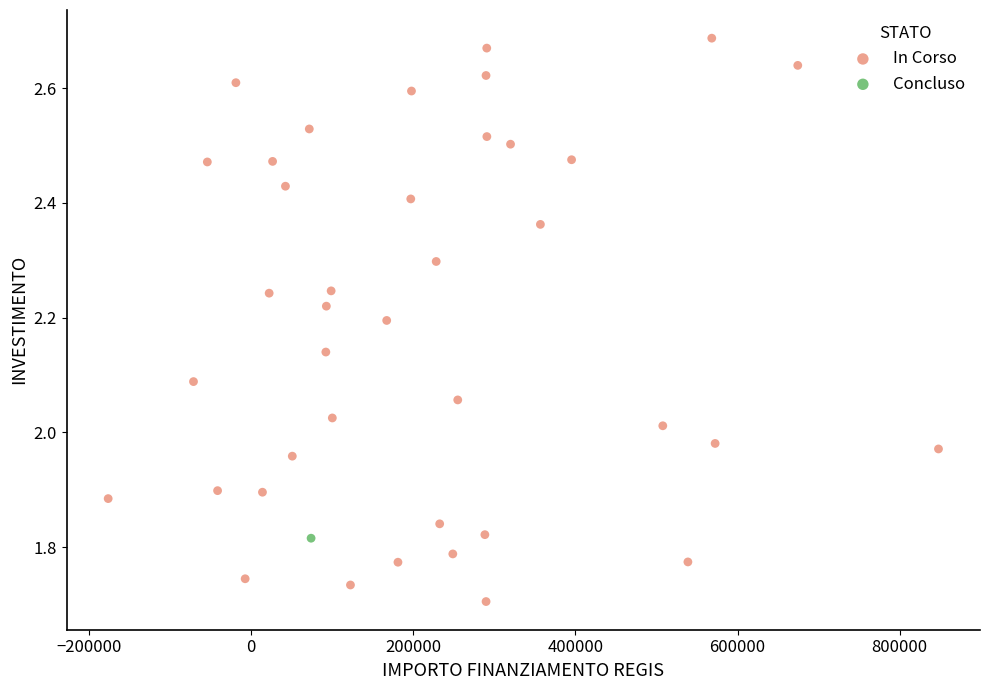

What are all the series names shown in the legend?

In Corso, Concluso